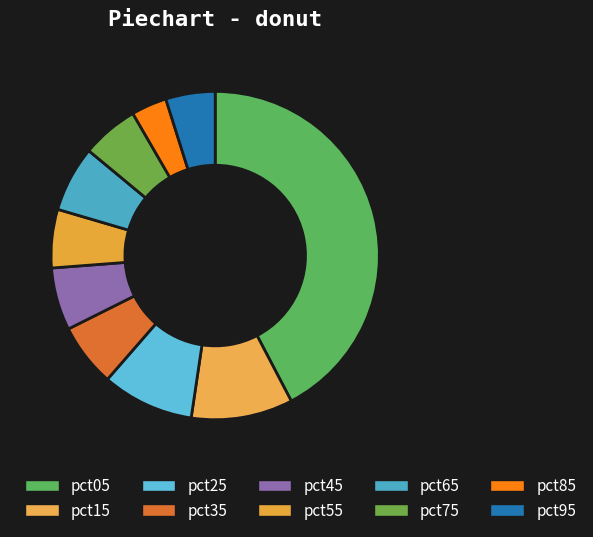

Is it true that pct75 is 6% of the pie?

True